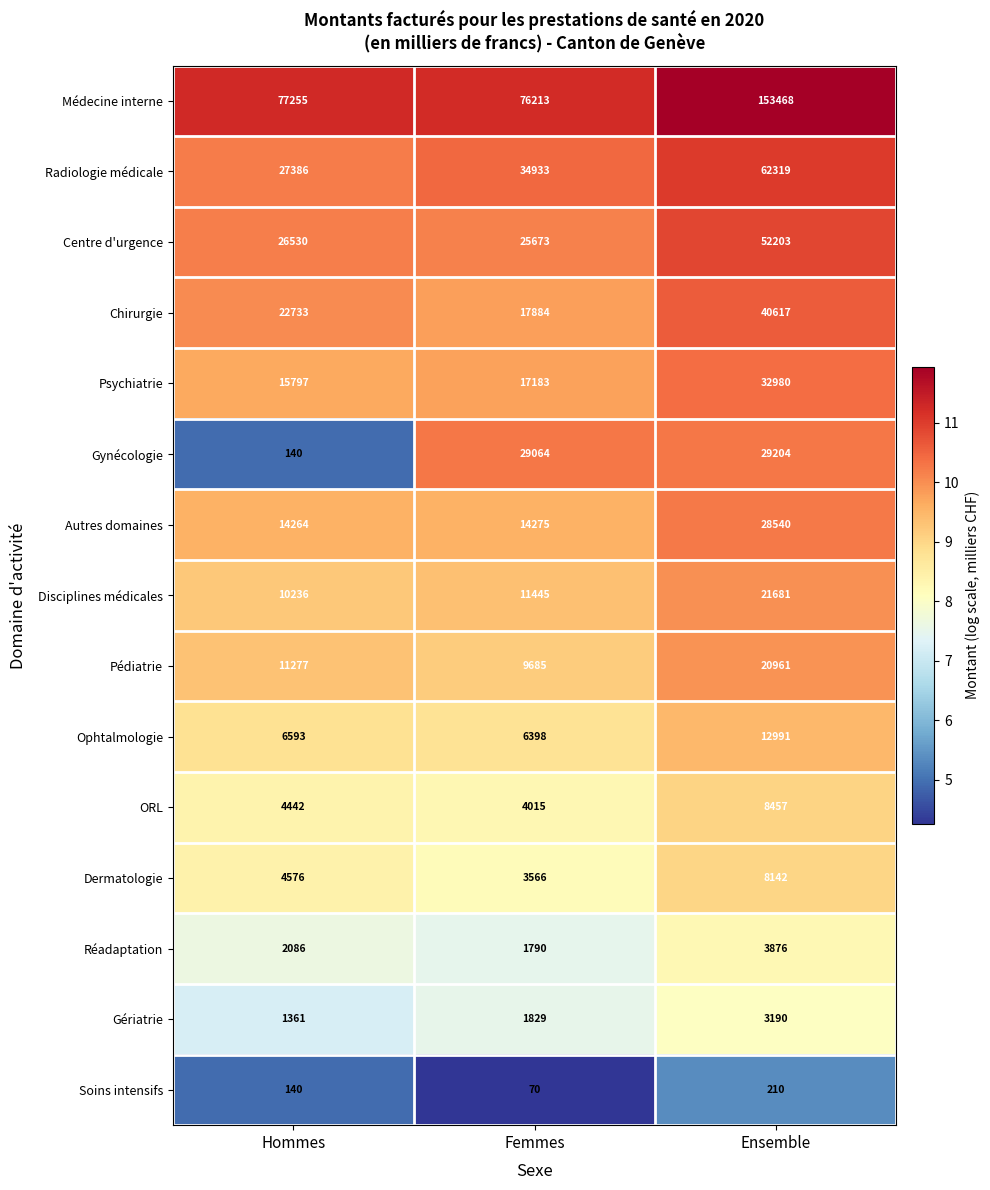

What is the greatest value displayed?

153468